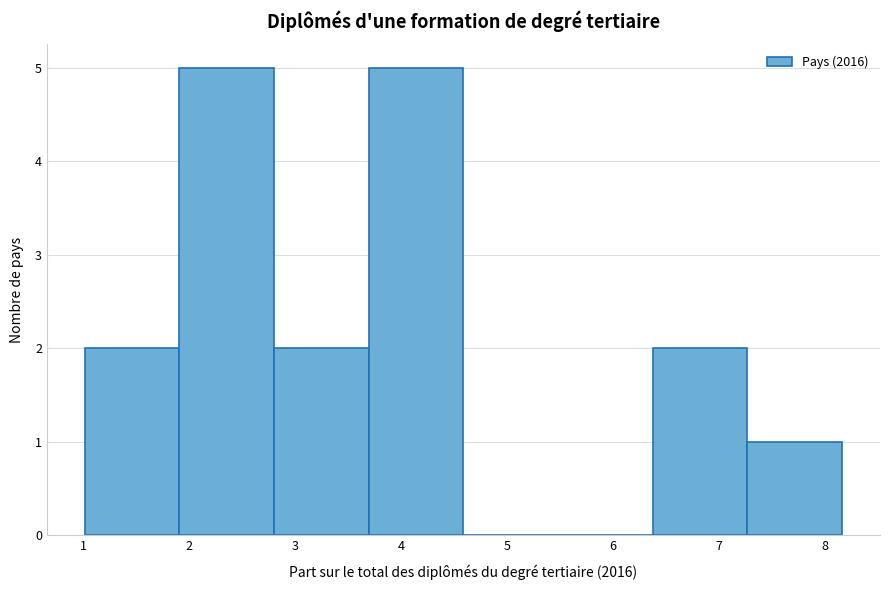

Reading left to right, transcribe this chart: for each bar, give the range it covers on the x-axis and its height. Neither the bar edges nor the heights are printed on the chart, so give them approximately, as read against the axes.

1.0 to 1.9: 2
1.9 to 2.8: 5
2.8 to 3.7: 2
3.7 to 4.6: 5
4.6 to 5.5: 0
5.5 to 6.4: 0
6.4 to 7.3: 2
7.3 to 8.2: 1